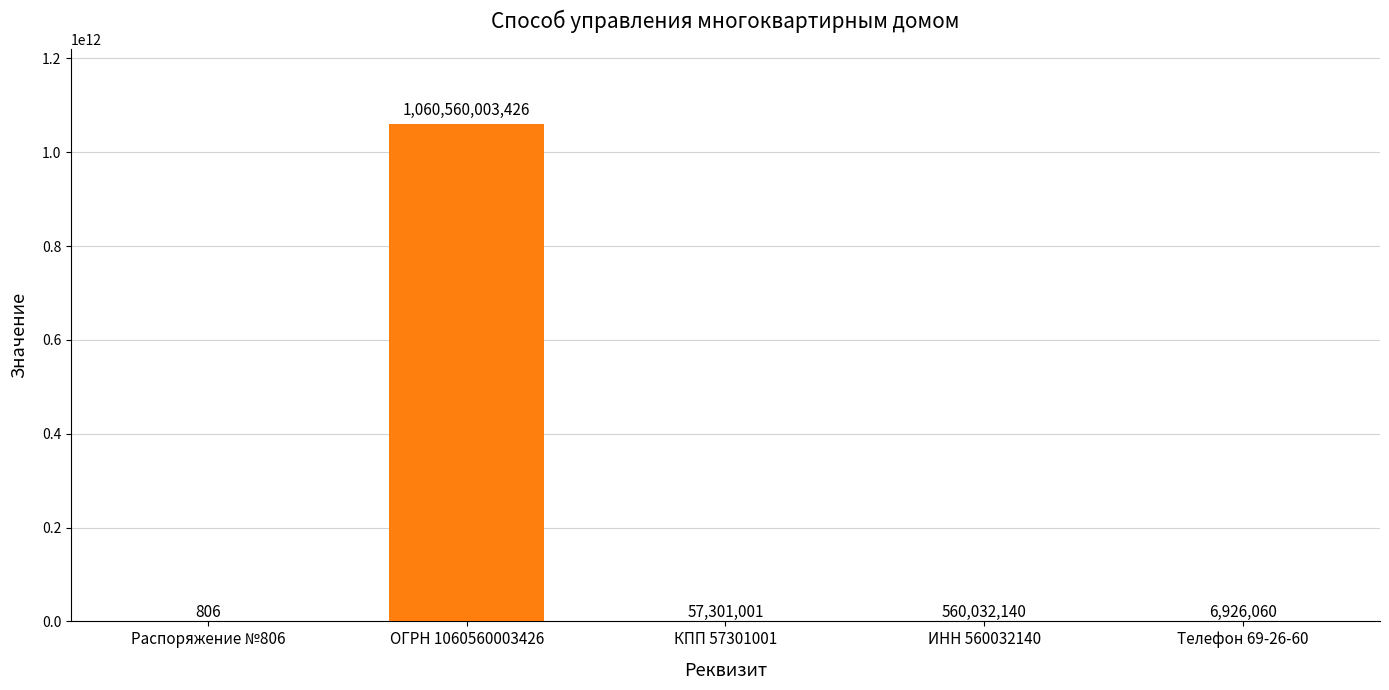

Reading right to left, list all the values displayed in this chart.

Телефон 69-26-60=6926060	ИНН 560032140=560032140	КПП 57301001=57301001	ОГРН 1060560003426=1060560003426	Распоряжение №806=806